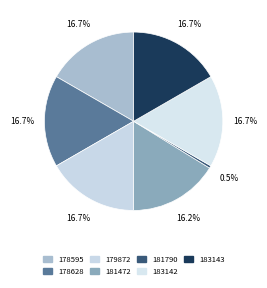

What is the largest slice in the pie chart?

178595